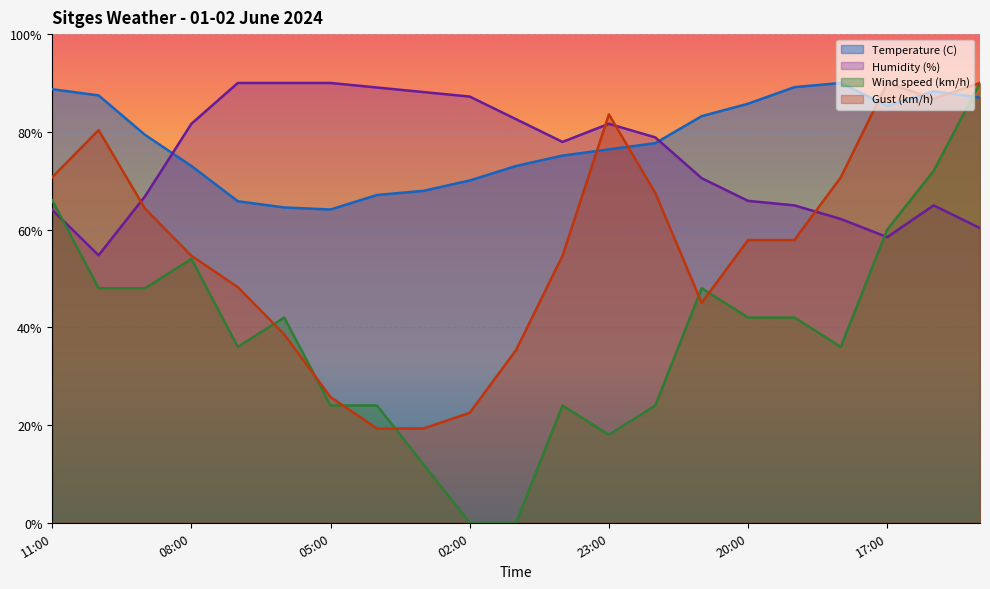

The value of Temperature (C) at 02:00 is 70.0. True or false?

True